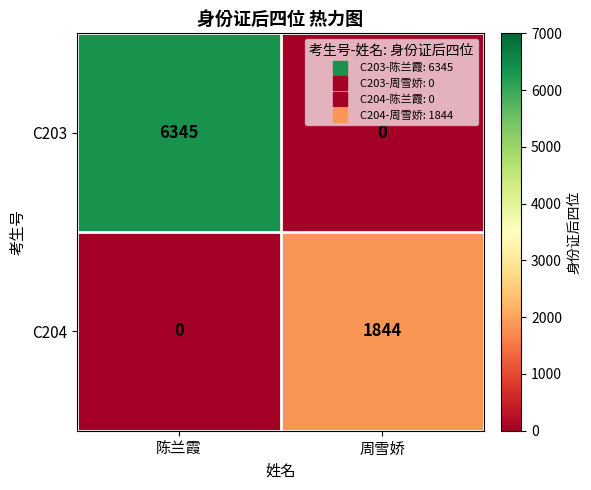

Reading left to right, transcribe all the data shown in this chart.

C203: 6345	0
C204: 0	1844